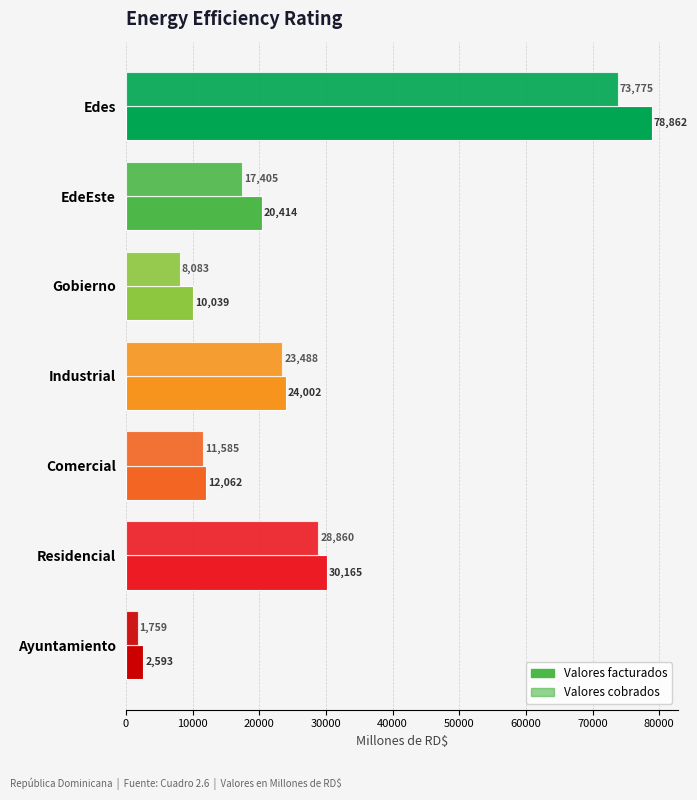

What is the minimum value for Valores facturados?

2593.4